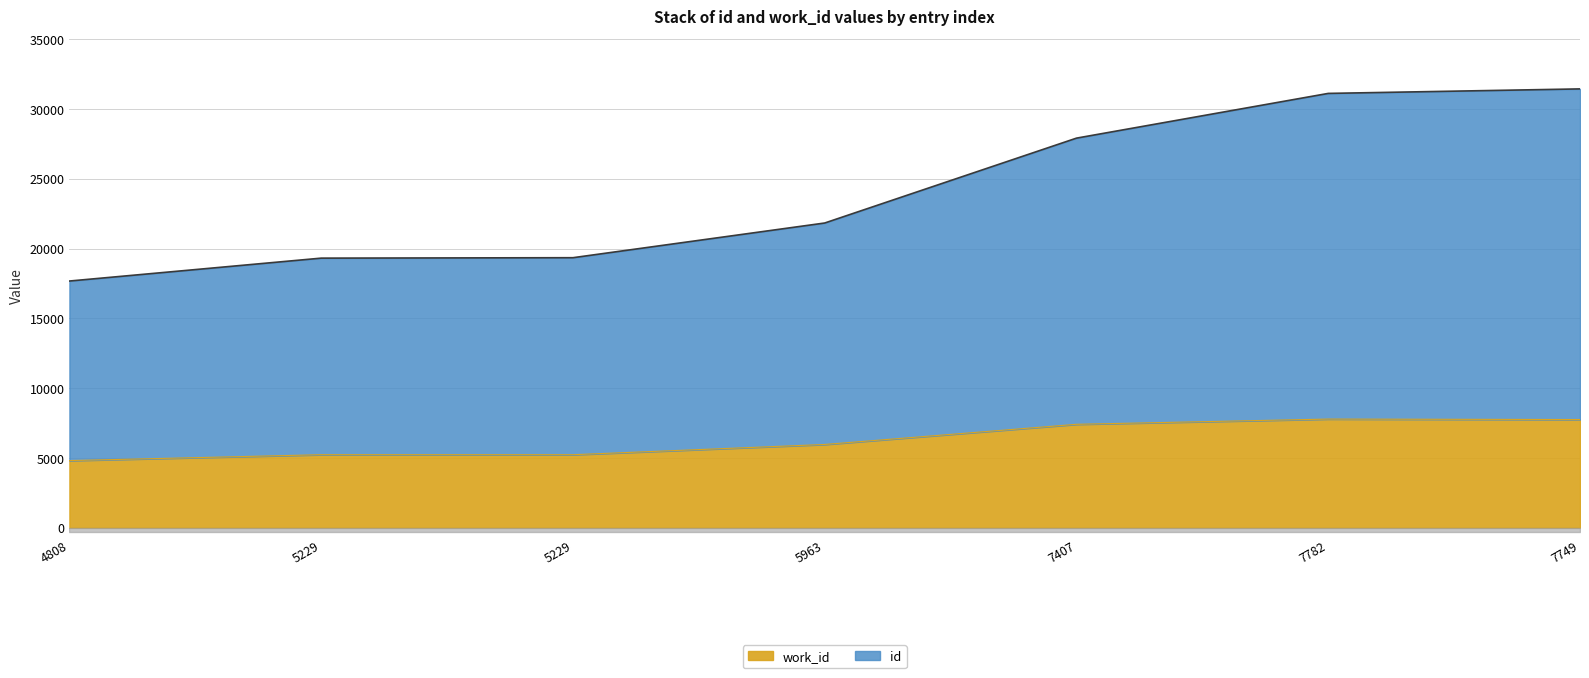

True or false: id and work_id intersect in this chart.

False